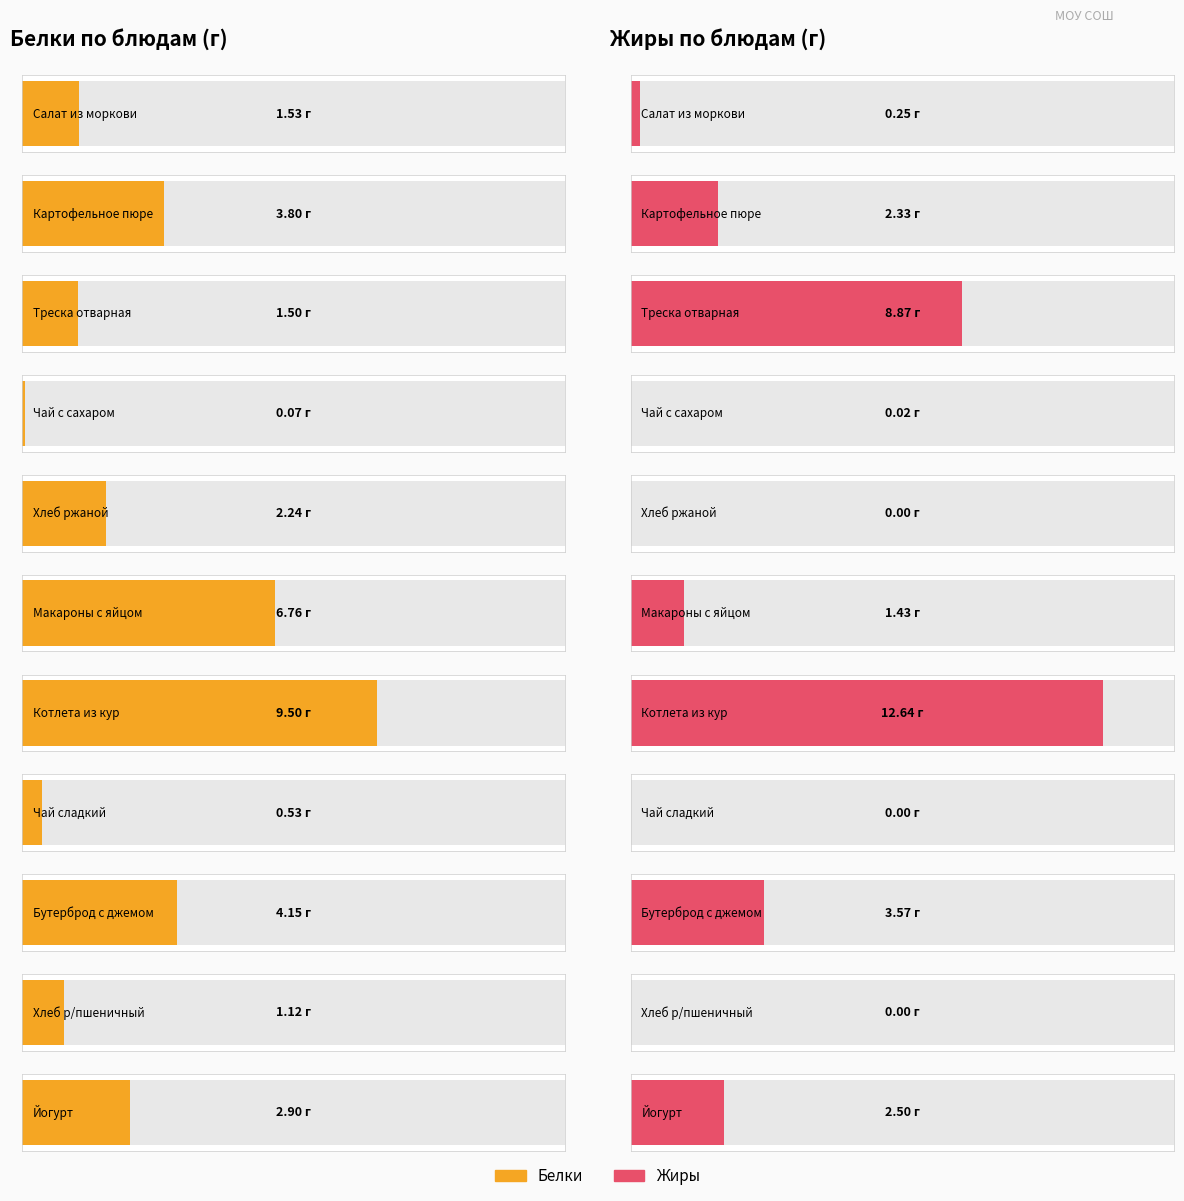

Is the value of Белки at Треска отварная greater than the value of Жиры at Чай сладкий?

Yes